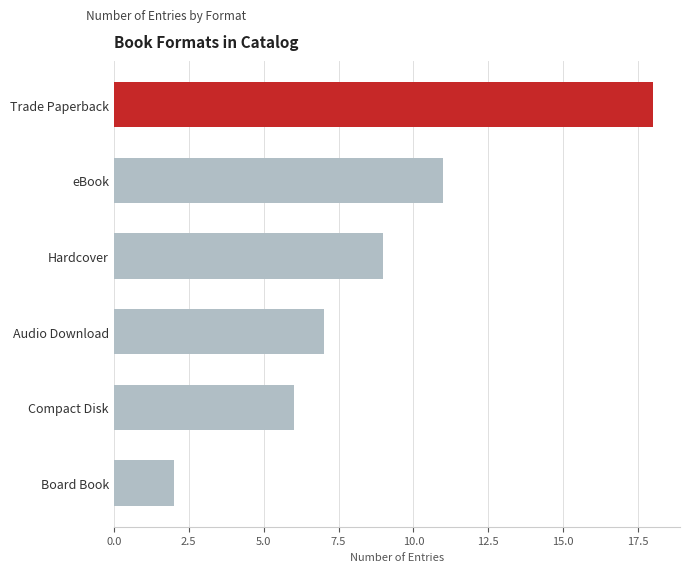

Reading bottom to top, list all the values displayed in this chart.

2	6	7	9	11	18